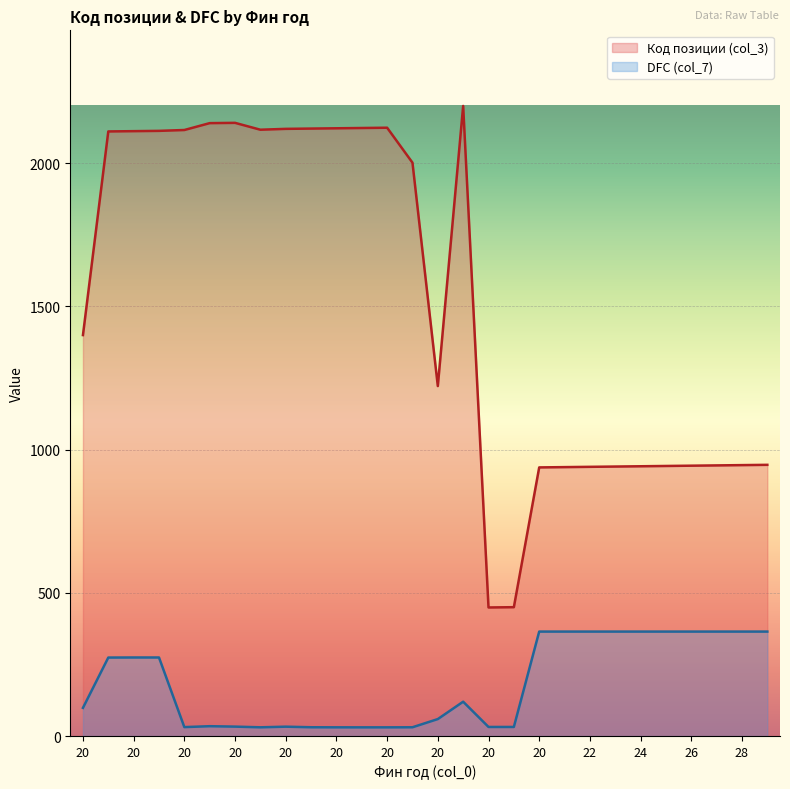

What is the value of the DFC (col_7) point at the 27th from the left?

364.8